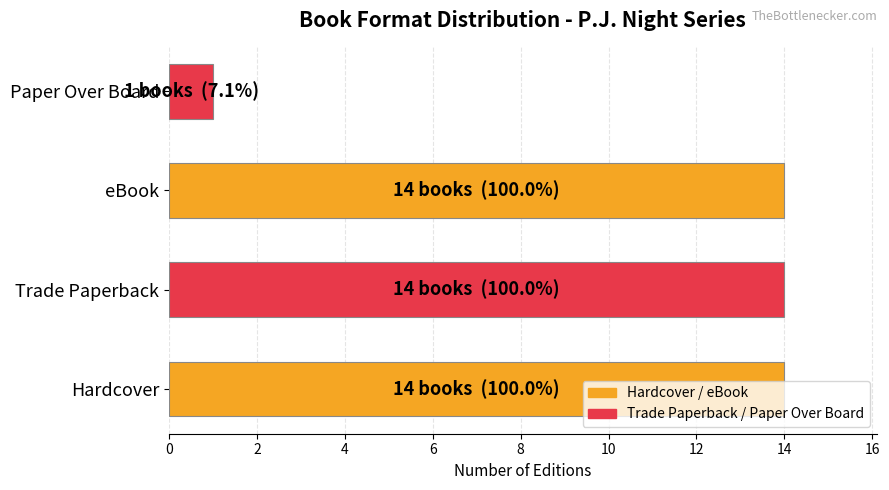

Are the bars grouped side by side (vs. stacked)?

No